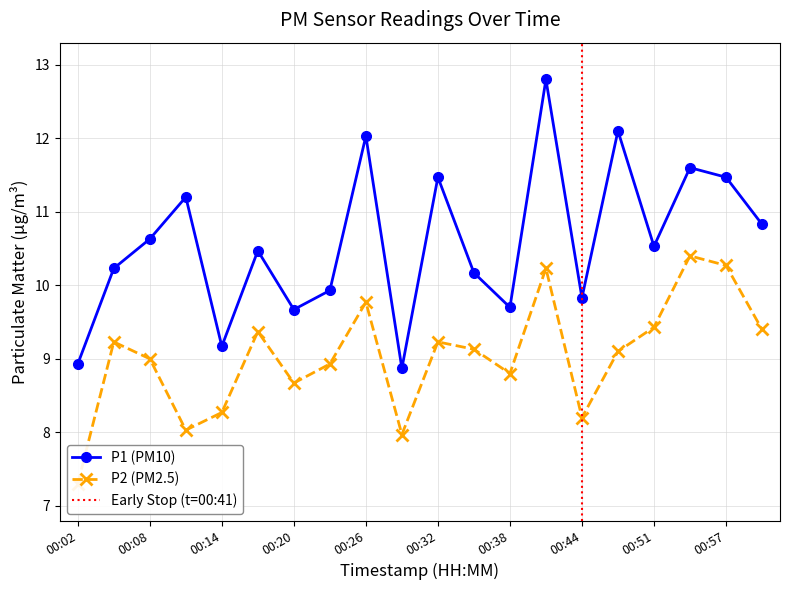

What is the average value of the P1 series?

10.6